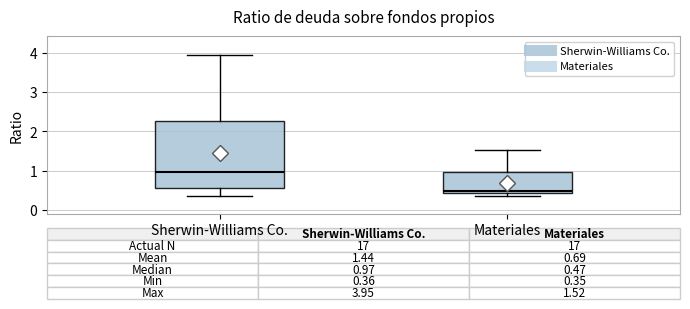

Which box has the highest median line?

Sherwin-Williams Co.